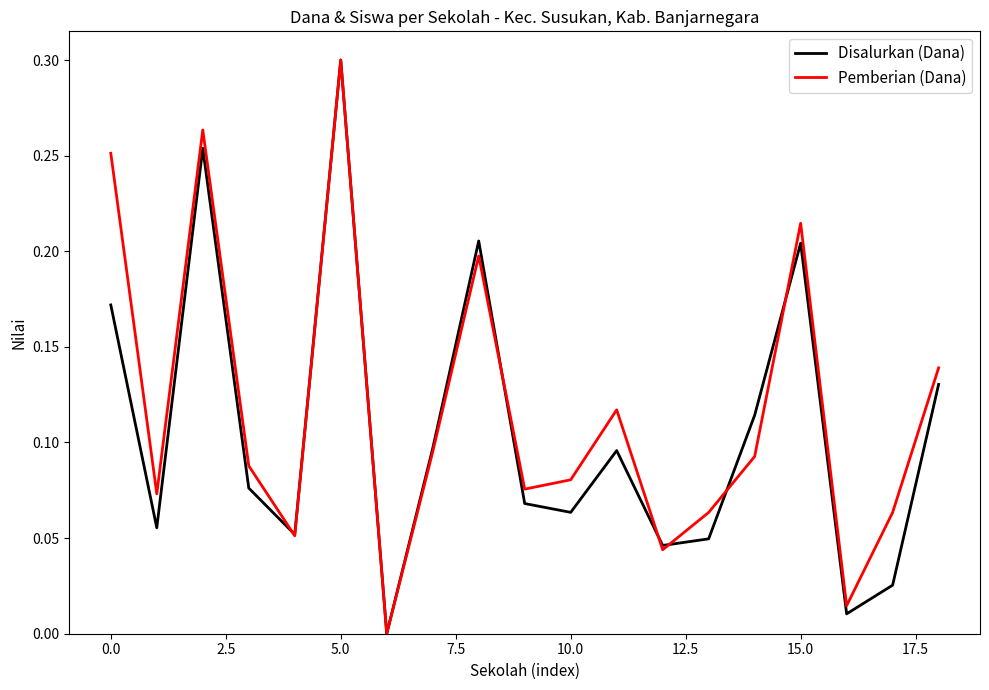

What is the label of the 1st point from the right?

18